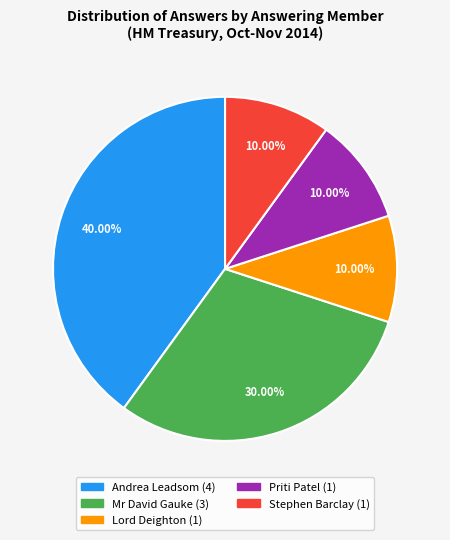

How many slices are in this pie chart?

5